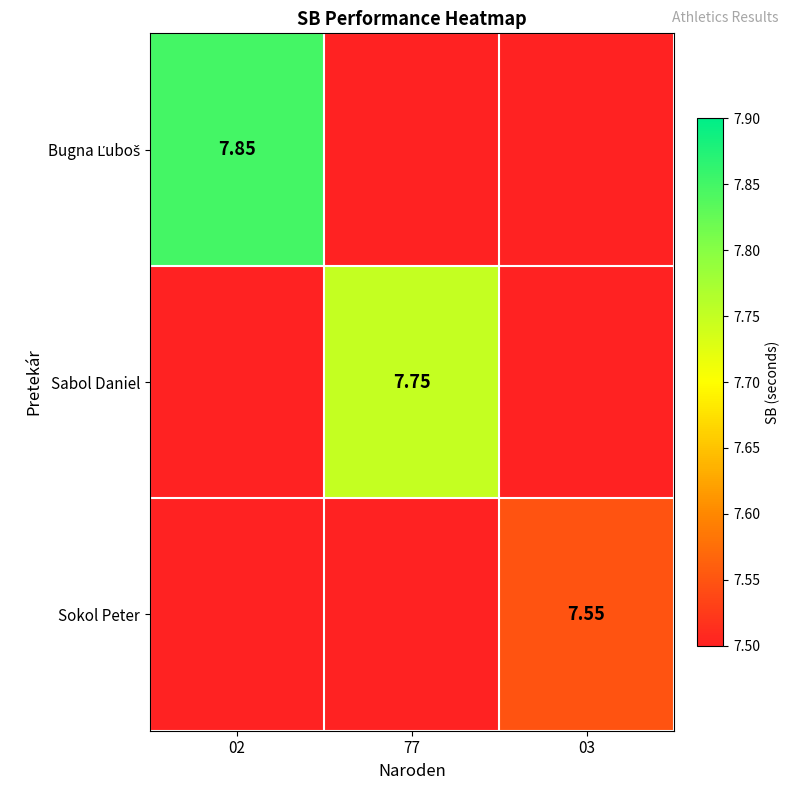

List the series in order of their peak value, highest first.

Bugna Ľuboš, Sabol Daniel, Sokol Peter